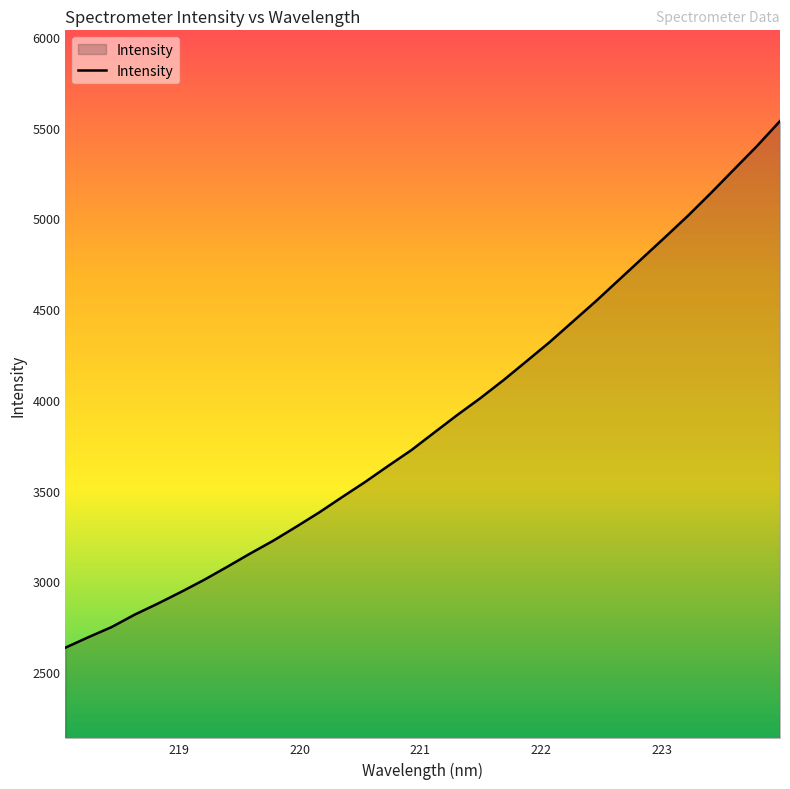

What is the maximum value shown in the chart?

5536.6